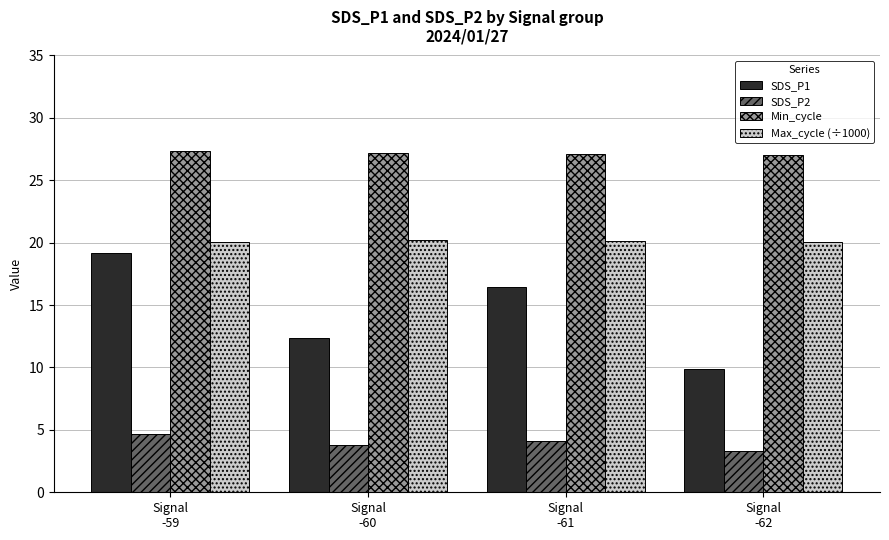

What is the maximum value shown in the chart?

27.3